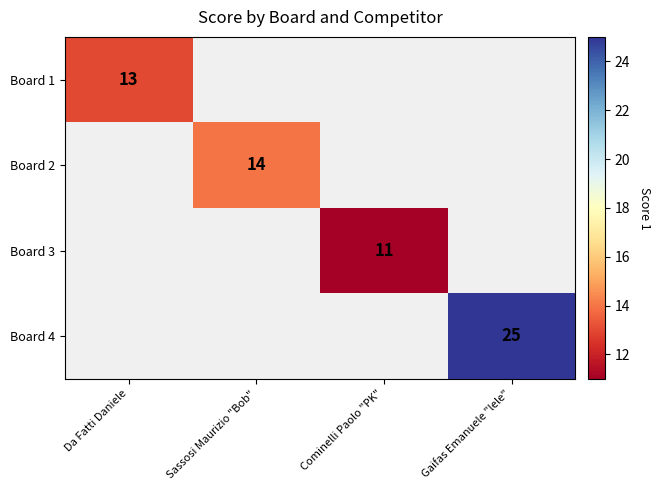

Is the value of Board 3 at Cominelli Paolo "PK" greater than the value of Board 1 at Da Fatti Daniele?

No